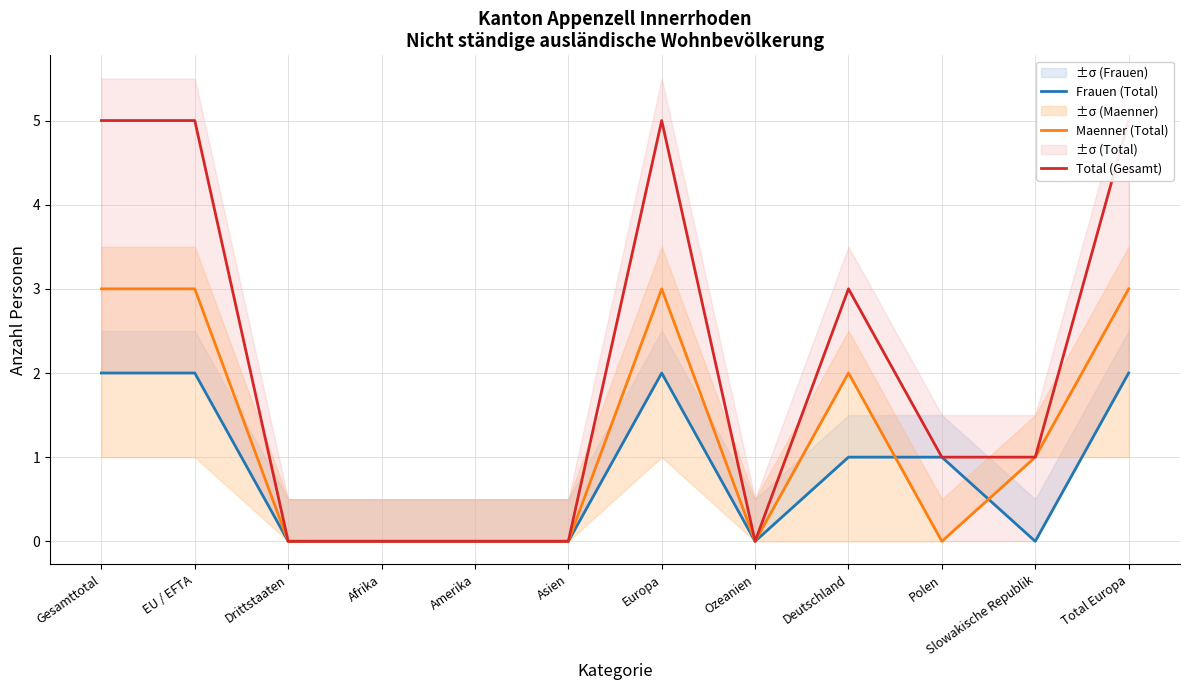

What is the value of the Total (Gesamt) point at the 10th from the left?

1